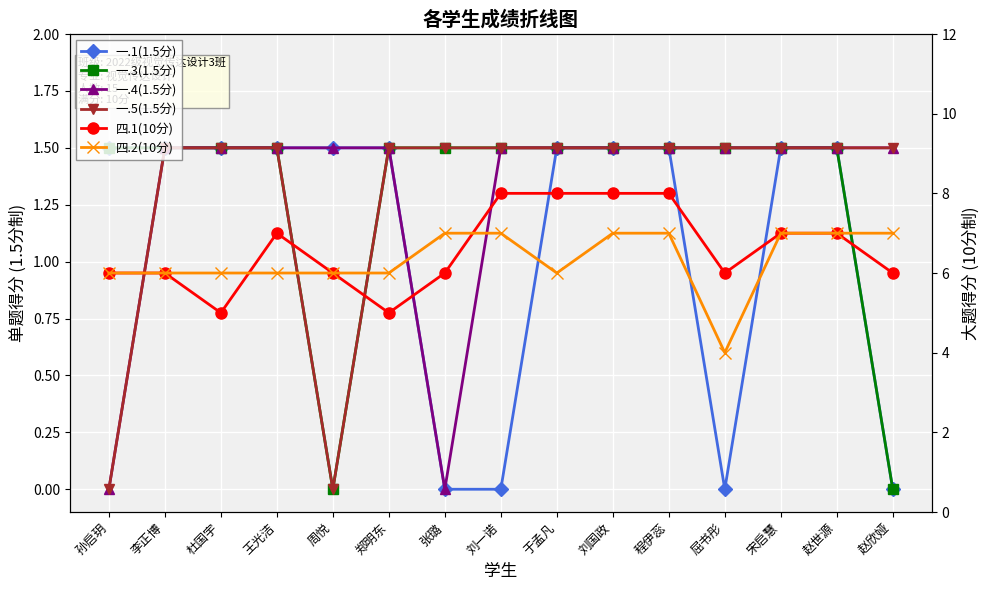

Which series changed the most between 李正博 and 赵欣娅?

一.1(1.5分)